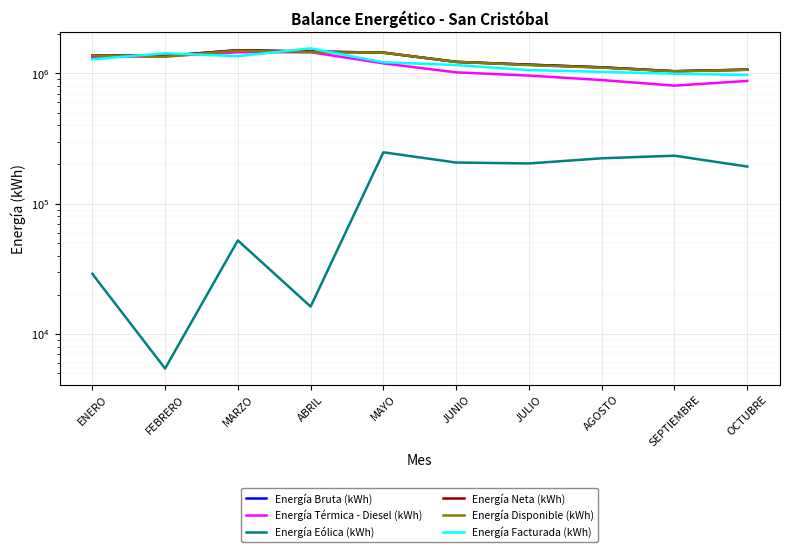

What is the value of the Energía Facturada (kWh) point at the 9th from the left?

993794.0